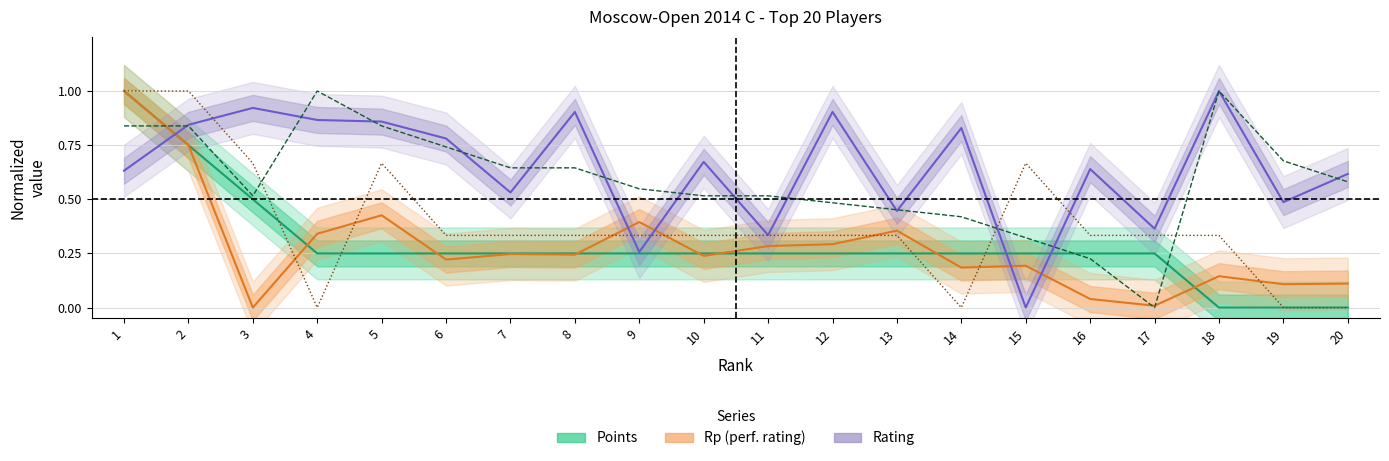

Is this an area chart (filled region under the line)?

No